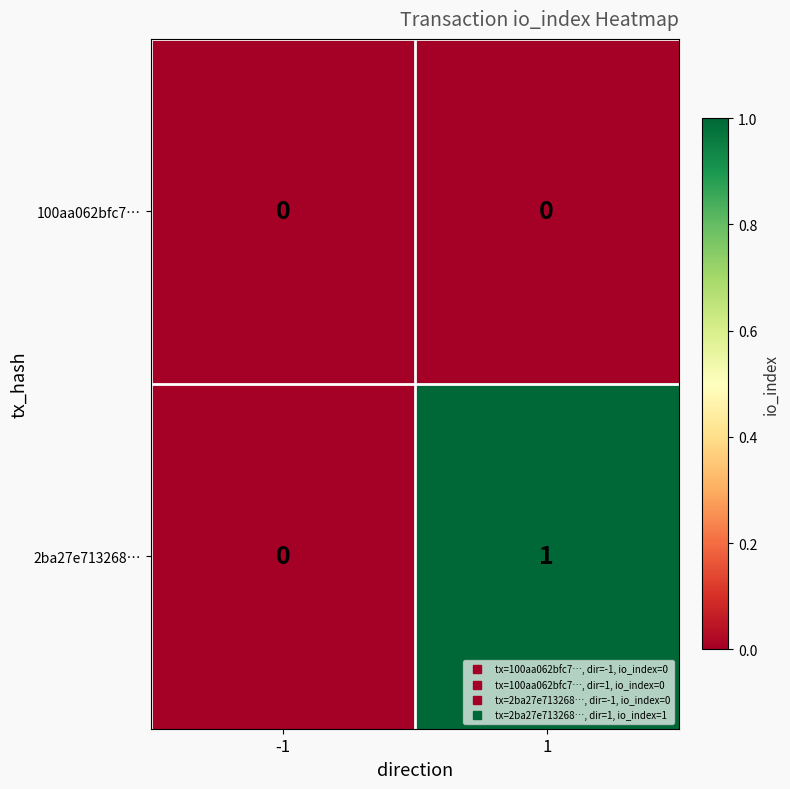

Rank the series by their maximum value, from highest to lowest.

2ba27e713268…, 100aa062bfc7…